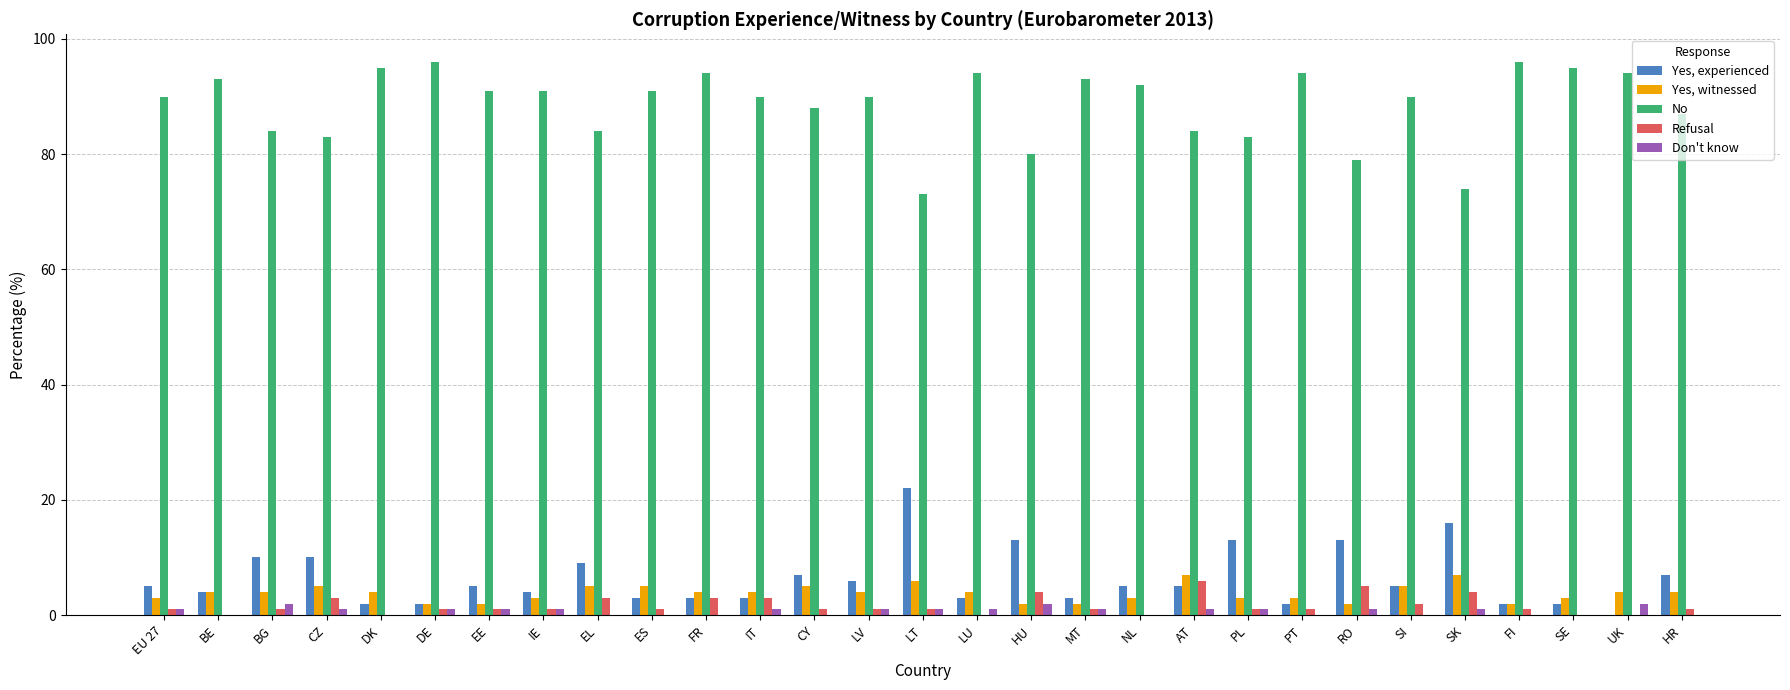

What is the sum of all Refusal values?

47